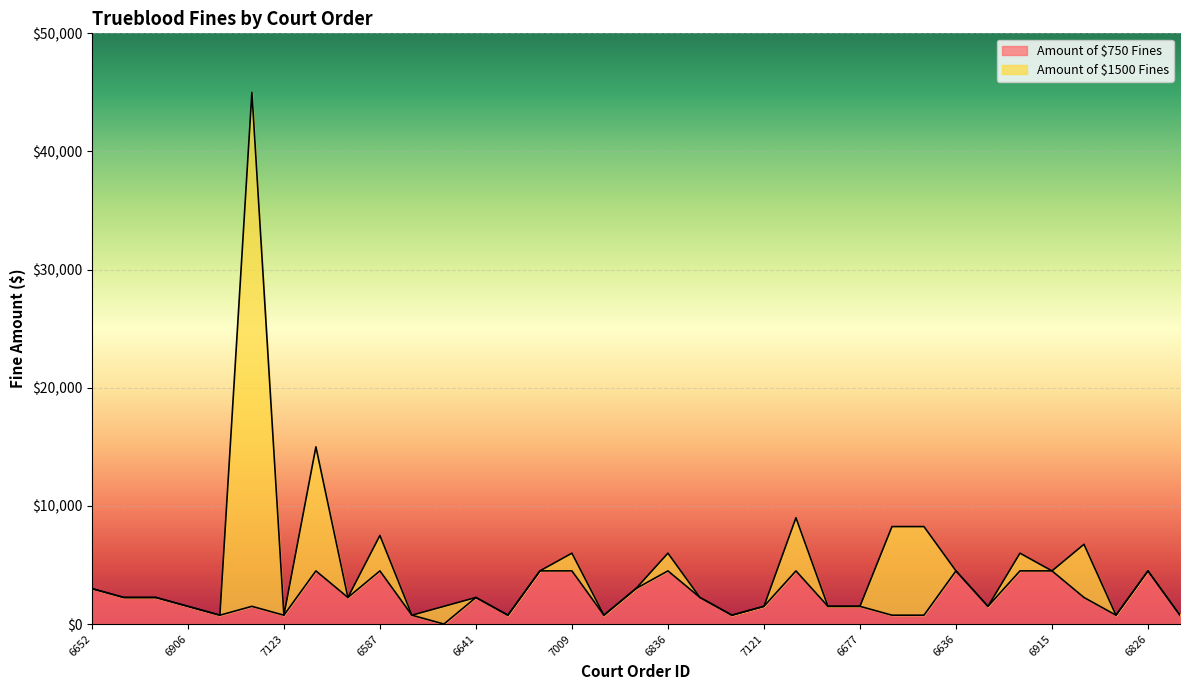

Where does the data first go above 2250?

6652